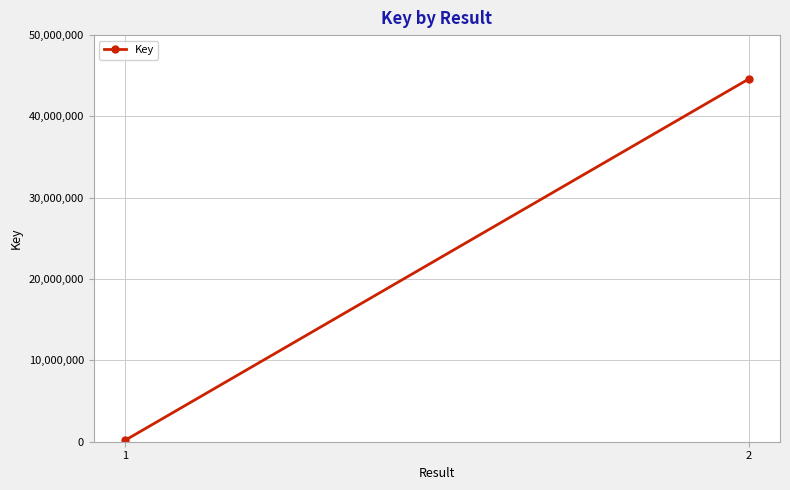

Which has a higher value, 1 or 2?

2